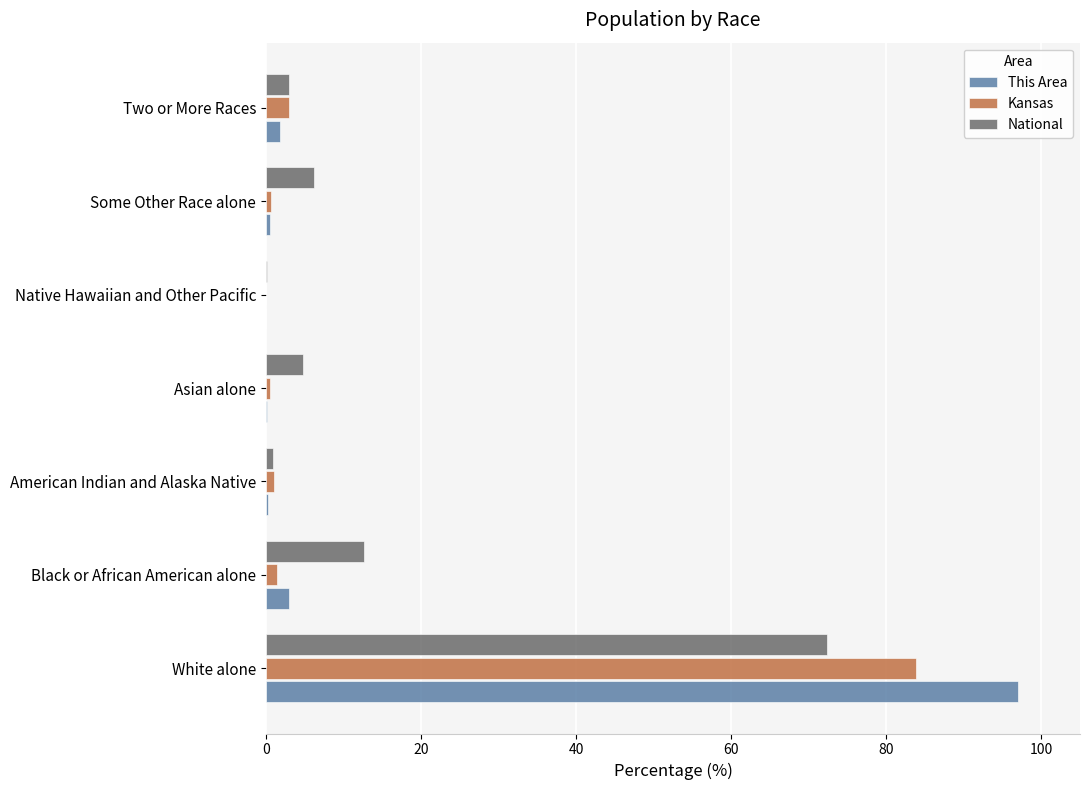

Which series changed the most between White alone and Black or African American alone?

This Area